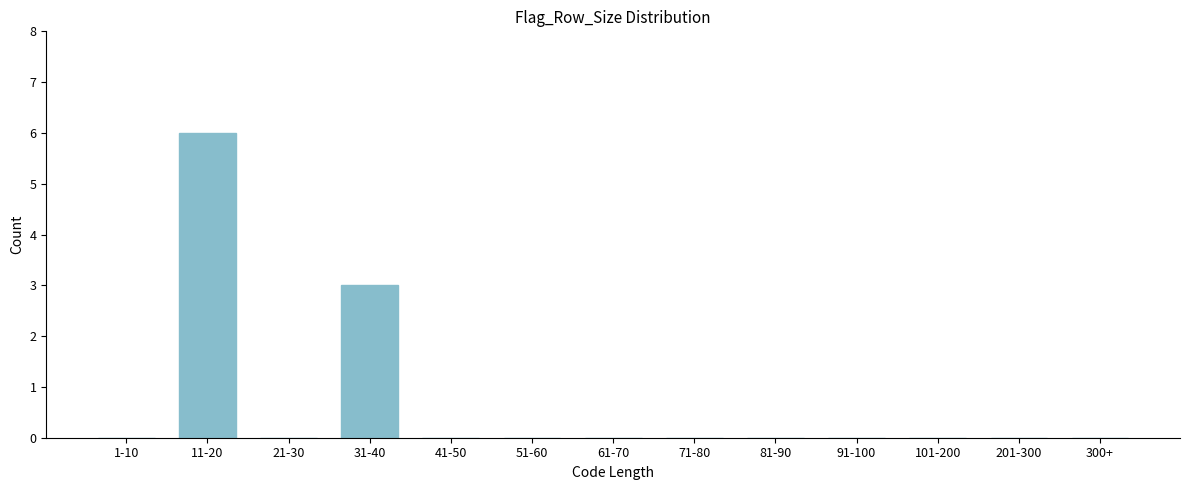

Reading left to right, what are all the values shown in this chart?

1-10=0	11-20=6	21-30=0	31-40=3	41-50=0	51-60=0	61-70=0	71-80=0	81-90=0	91-100=0	101-200=0	201-300=0	300+=0